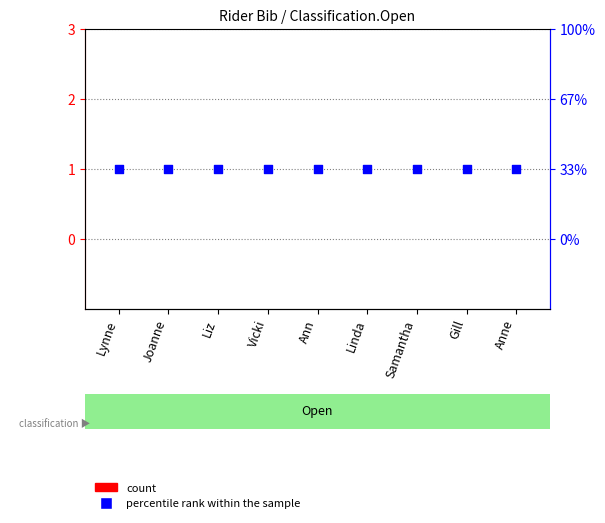

Which series reaches the maximum Y coordinate?

percentile rank within the sample